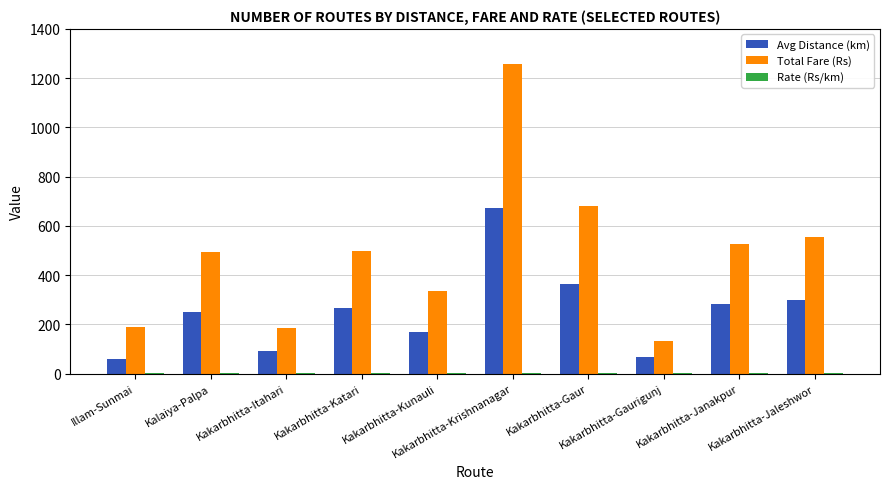

Which series has the largest total across all categories?

Total Fare (Rs)